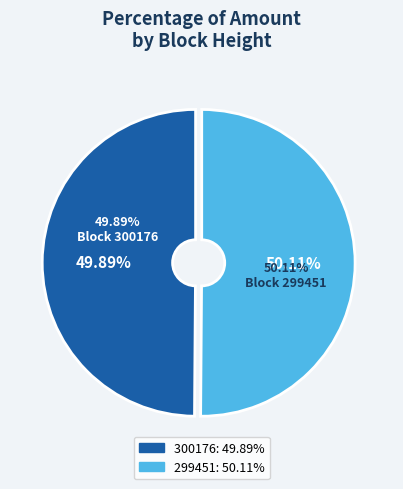

Which slice is the largest?

299451